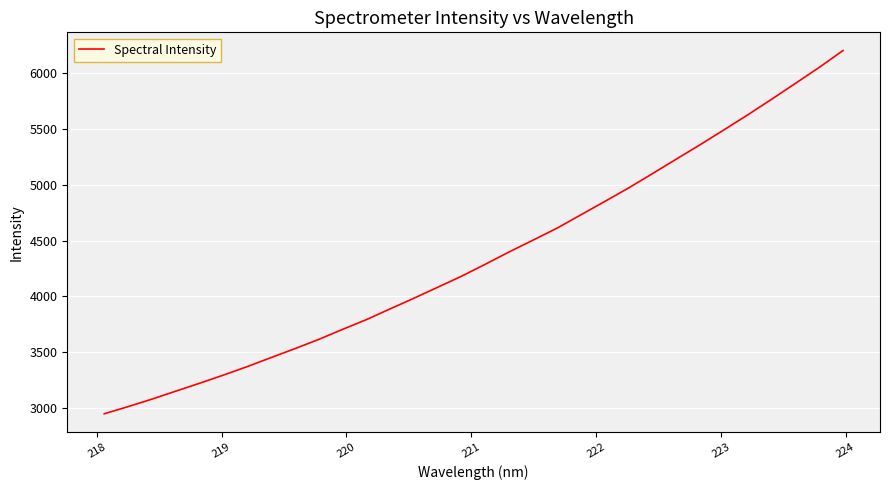

What is the greatest value displayed?

6200.9